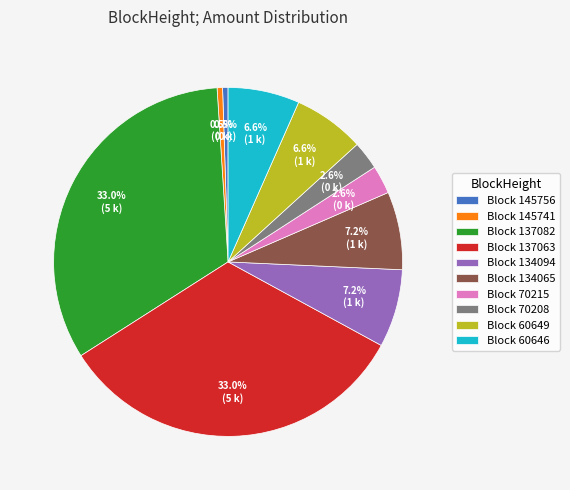

Does any single category account for the majority?

No